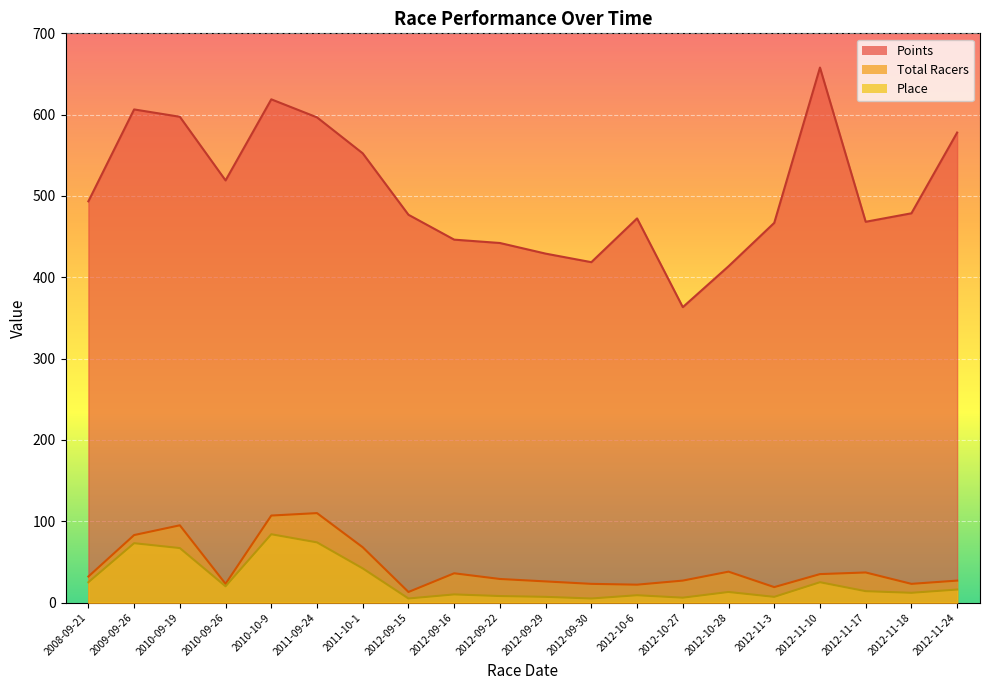

How many data points in Points are less than 478?

10